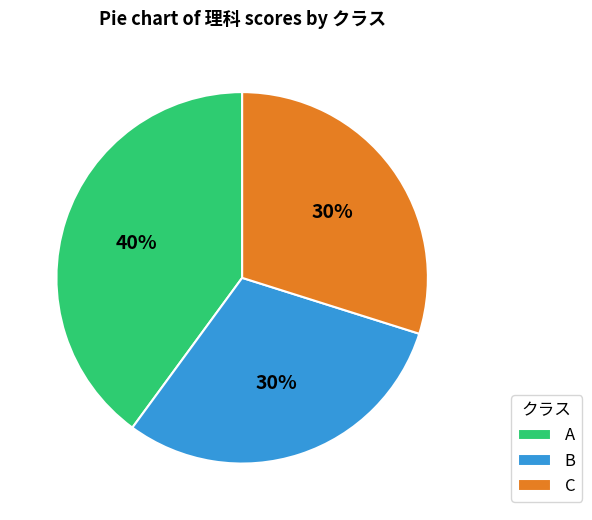

How many slices are in this pie chart?

3